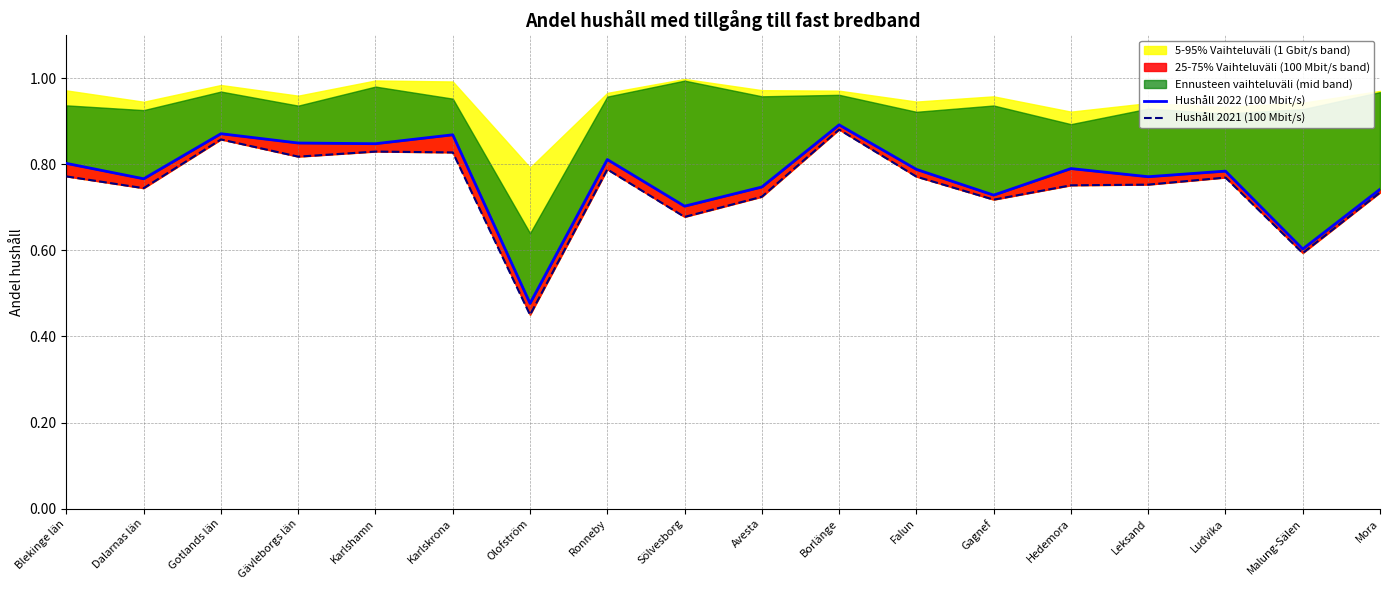

Is the value of Hushåll 2021 (100 Mbit/s) at Leksand greater than the value of Hushåll 2022 (100 Mbit/s) at Ronneby?

No